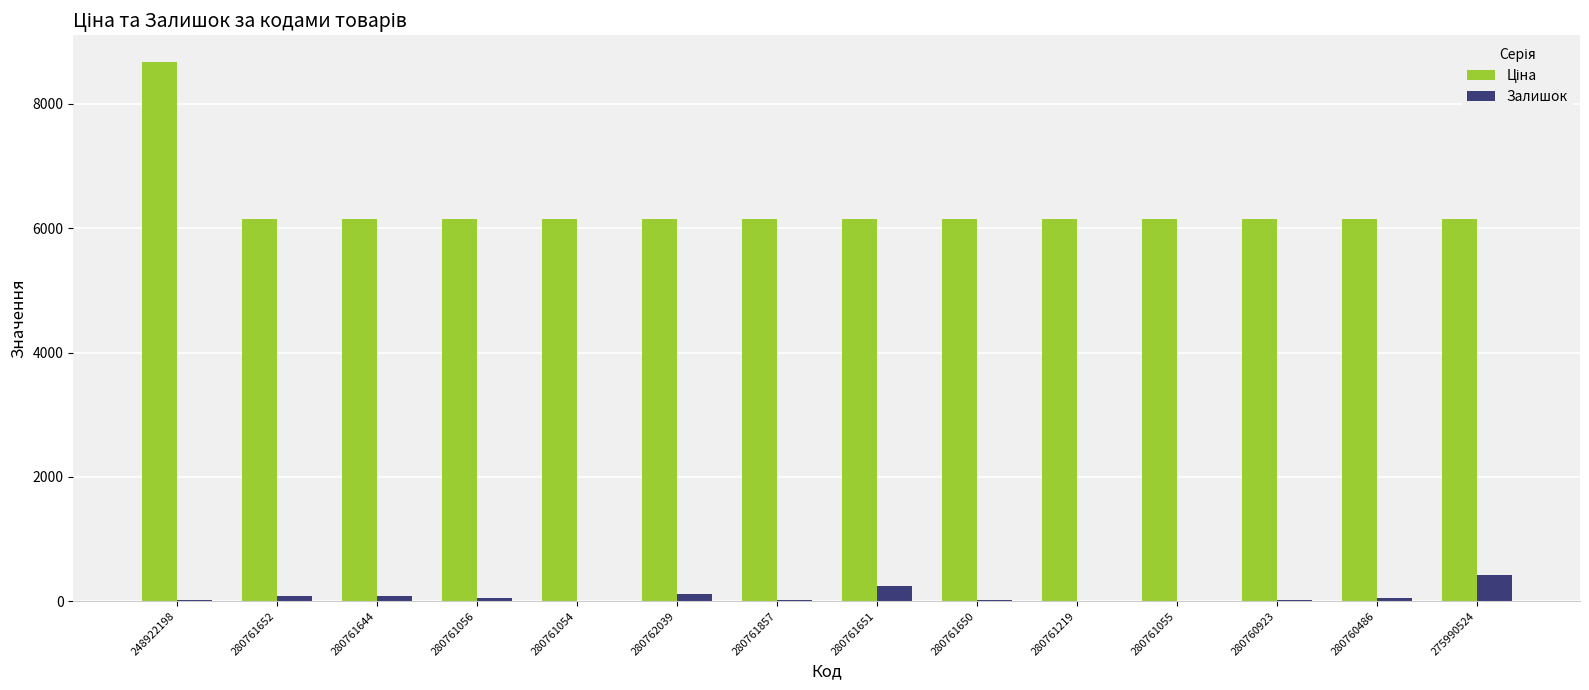

At which label does Залишок reach its peak?

275990524